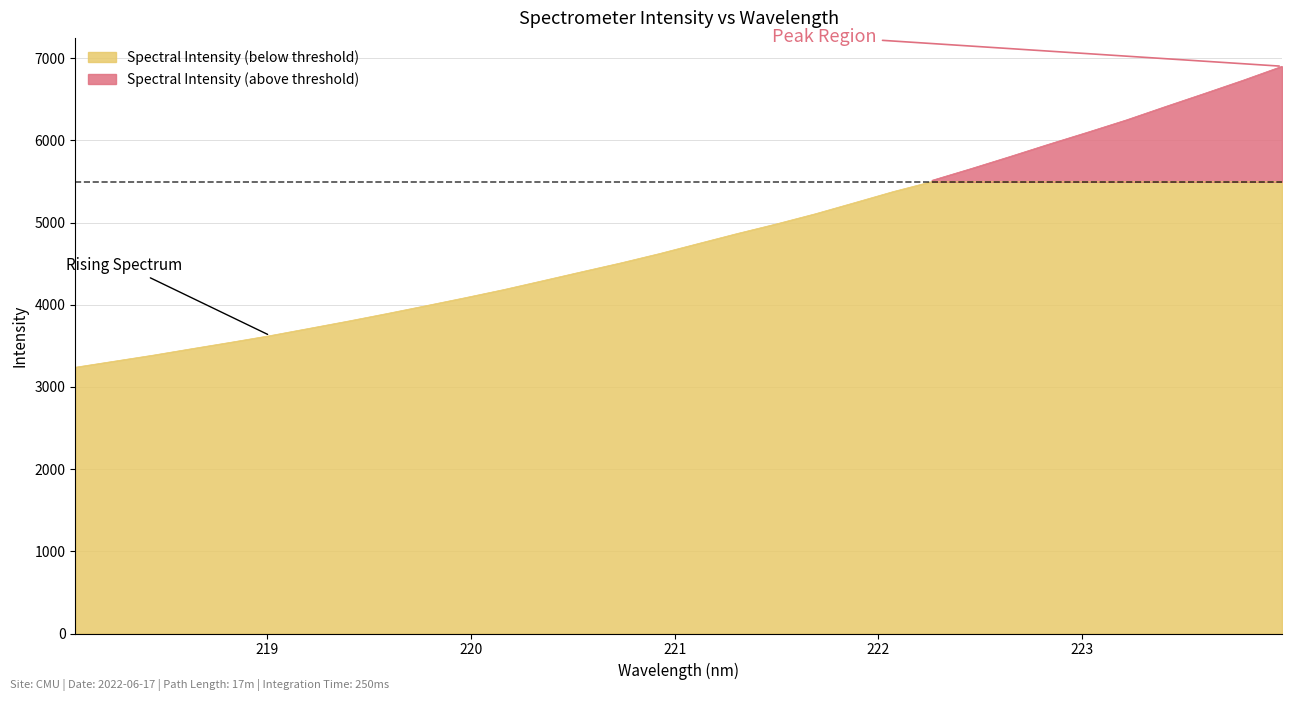

Between 223.2172 and 219.589, which is larger?

223.2172